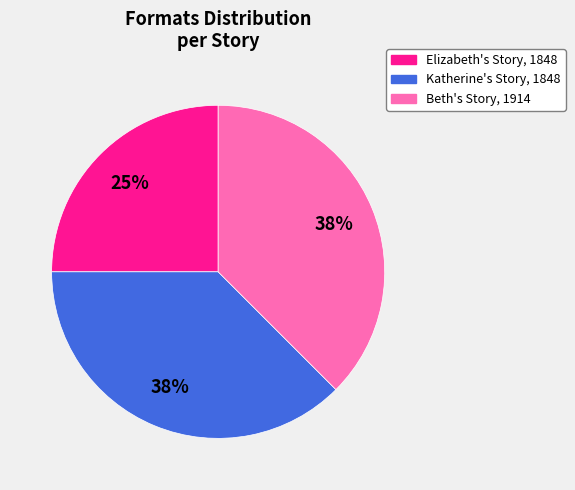

To the nearest percent, what portion does Elizabeth's Story, 1848 represent?

25%